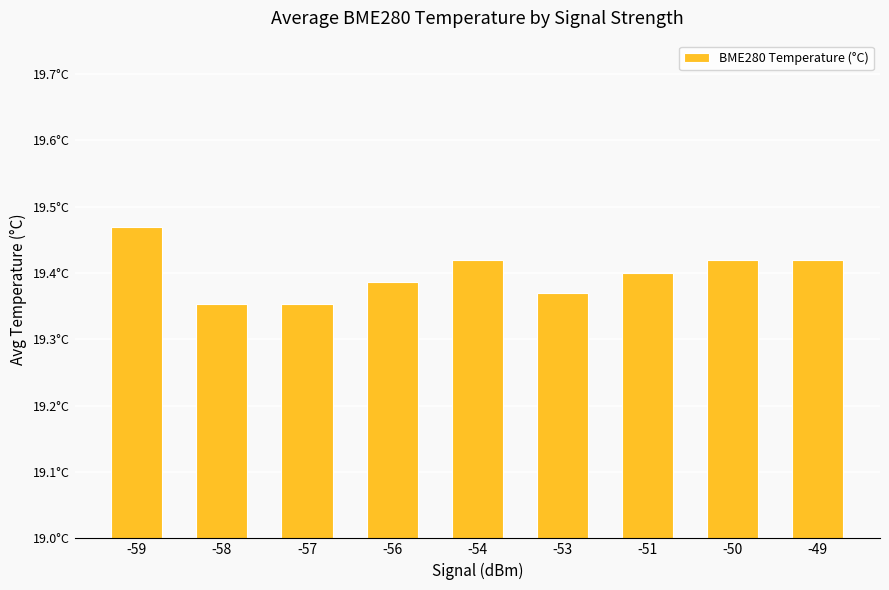

What is the greatest value displayed?

19.5